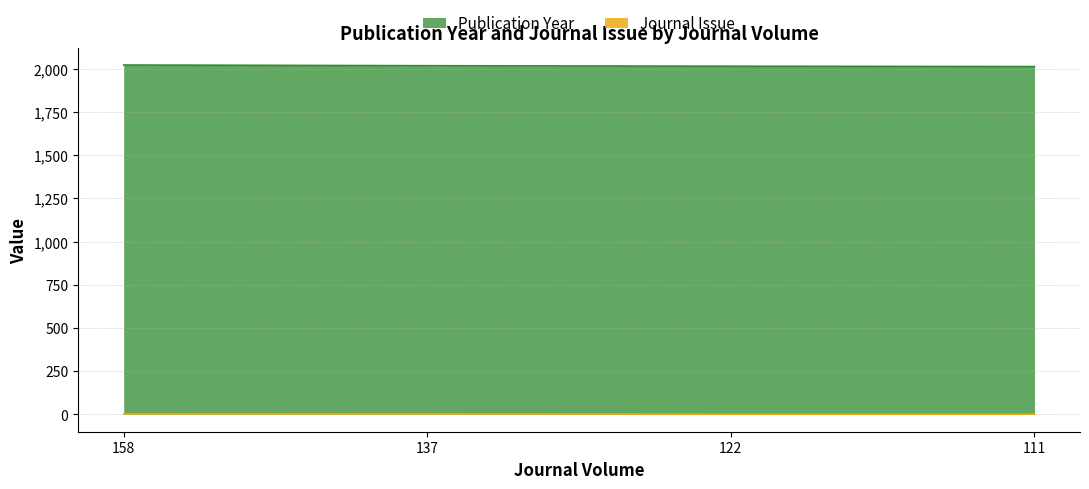

The Journal Issue series shows 2 at 111. True or false?

False